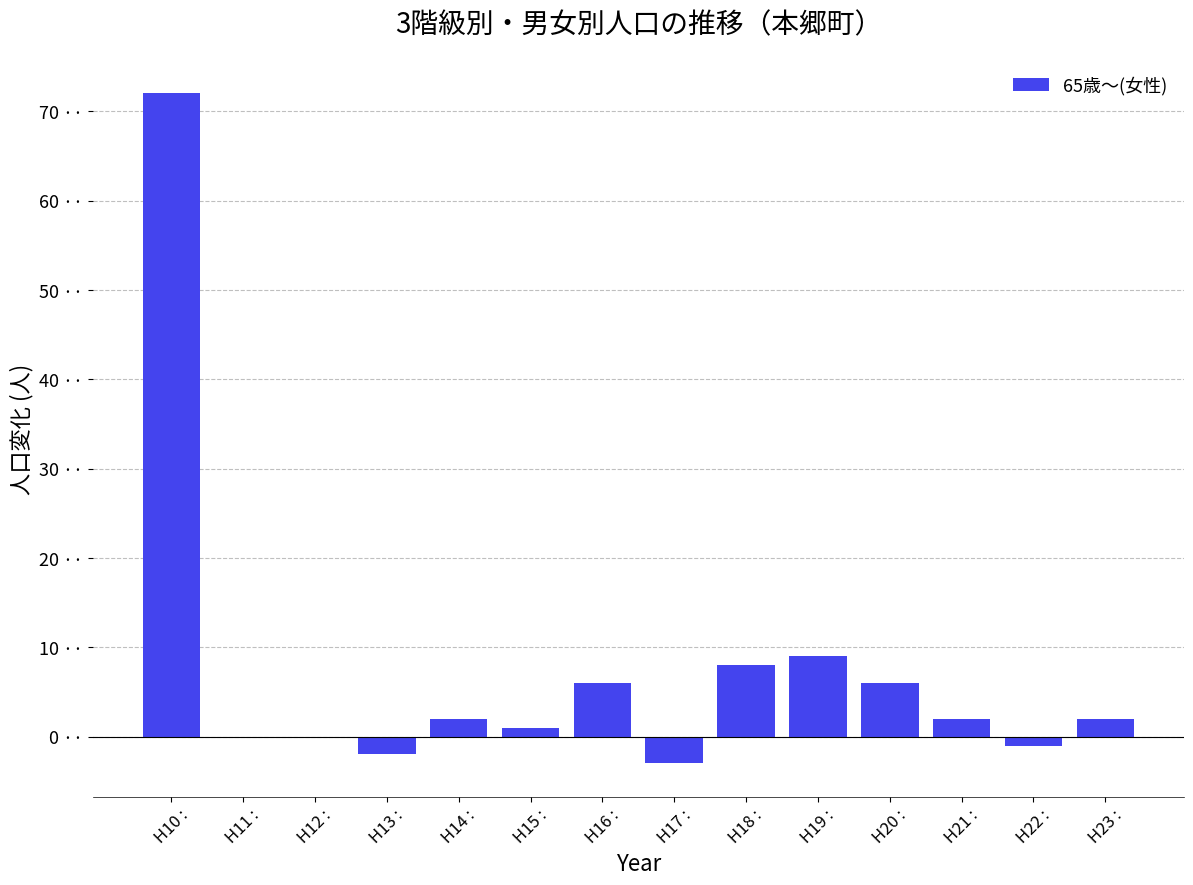

What position from the left is H14 :?

5